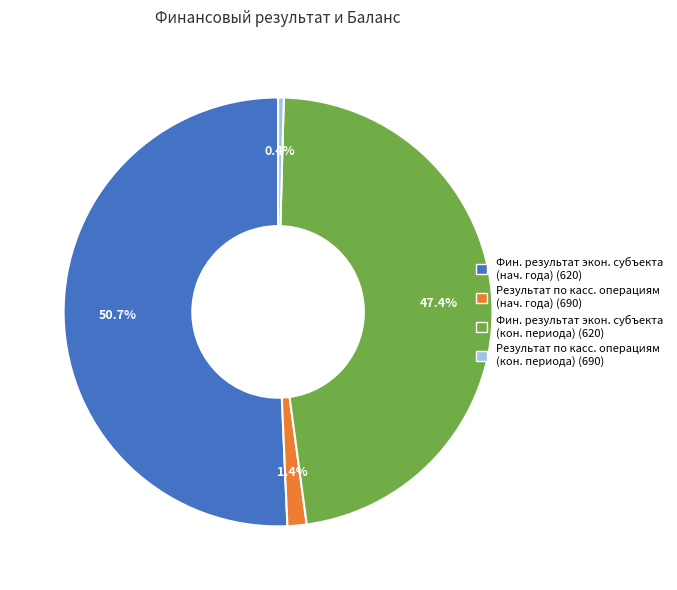

Is there any slice that represents more than half of the pie?

Yes